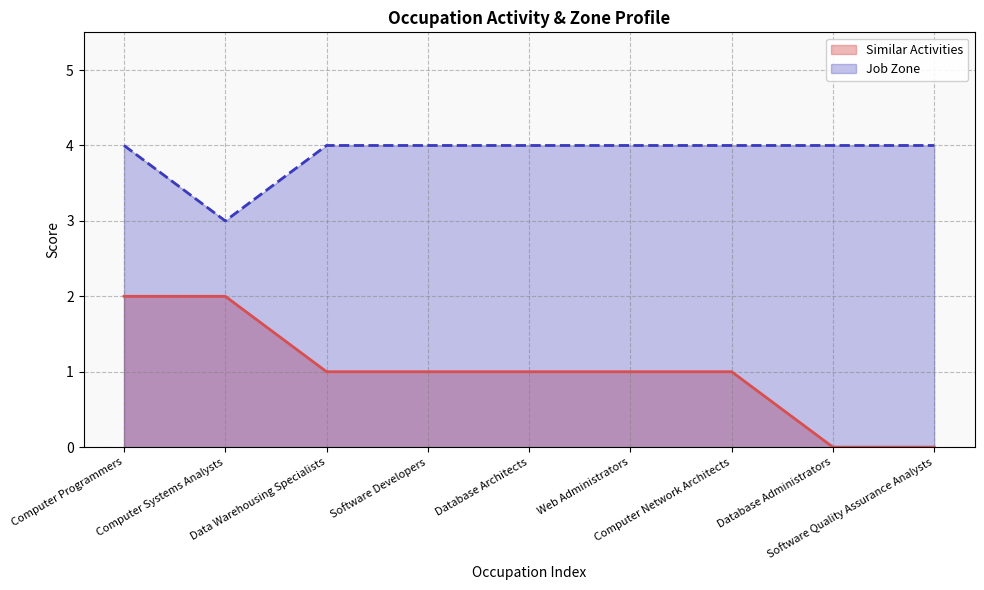

The value of Job Zone at Software Quality Assurance Analysts is 1. True or false?

False